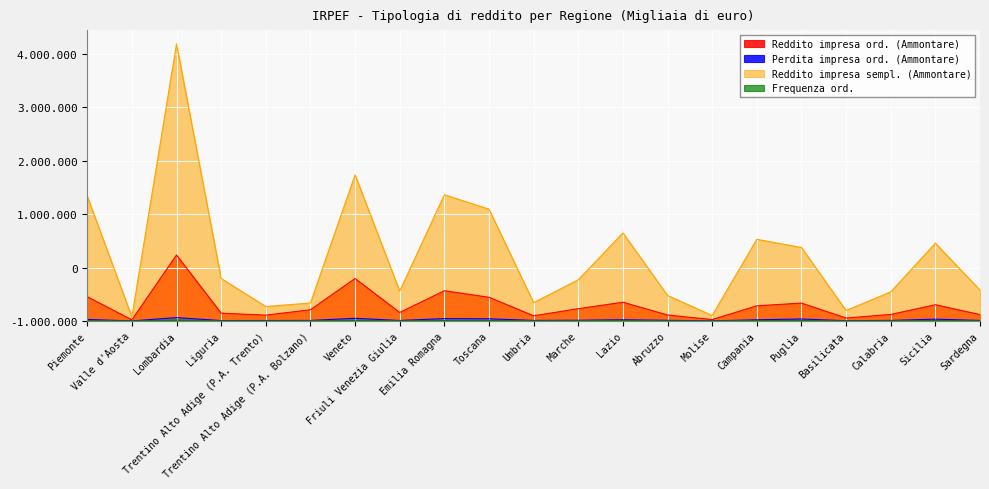

What is the sum of all Reddito impresa ord. (Ammontare) values?

6169698